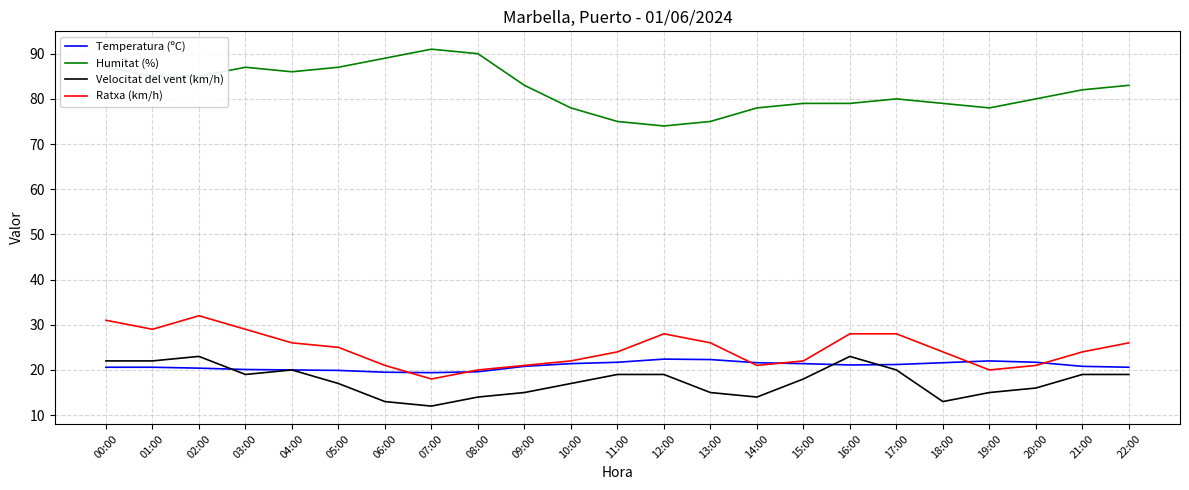

Which series ends up on top after the final intersection of Velocitat del vent (km/h) and Temperatura (ºC)?

Temperatura (ºC)